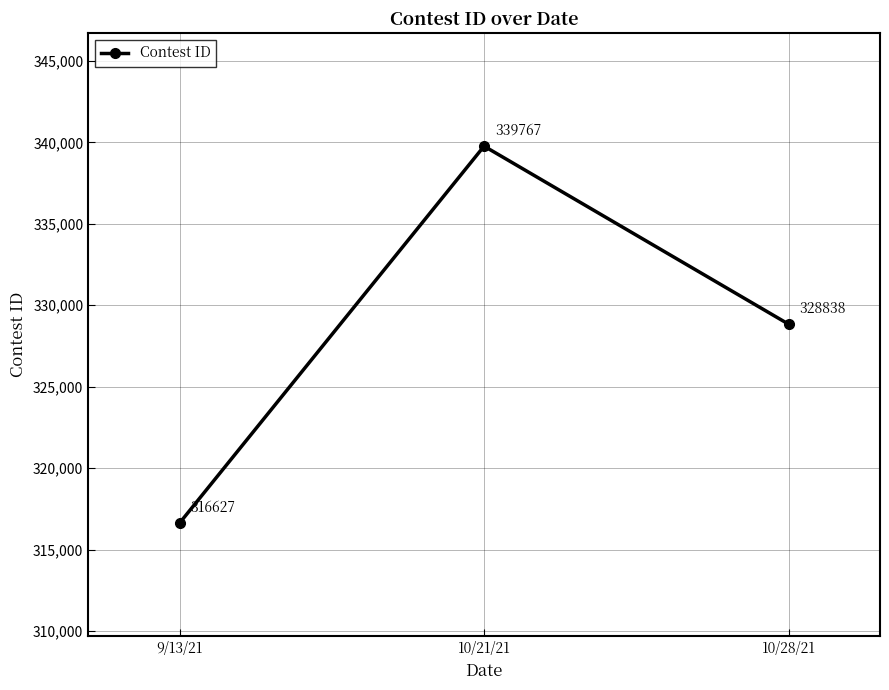

Where is the data nearest to the value 328197?

10/28/21